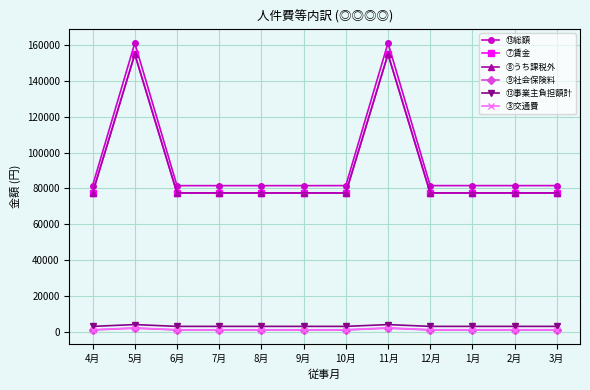

Is this an area chart (filled region under the line)?

No